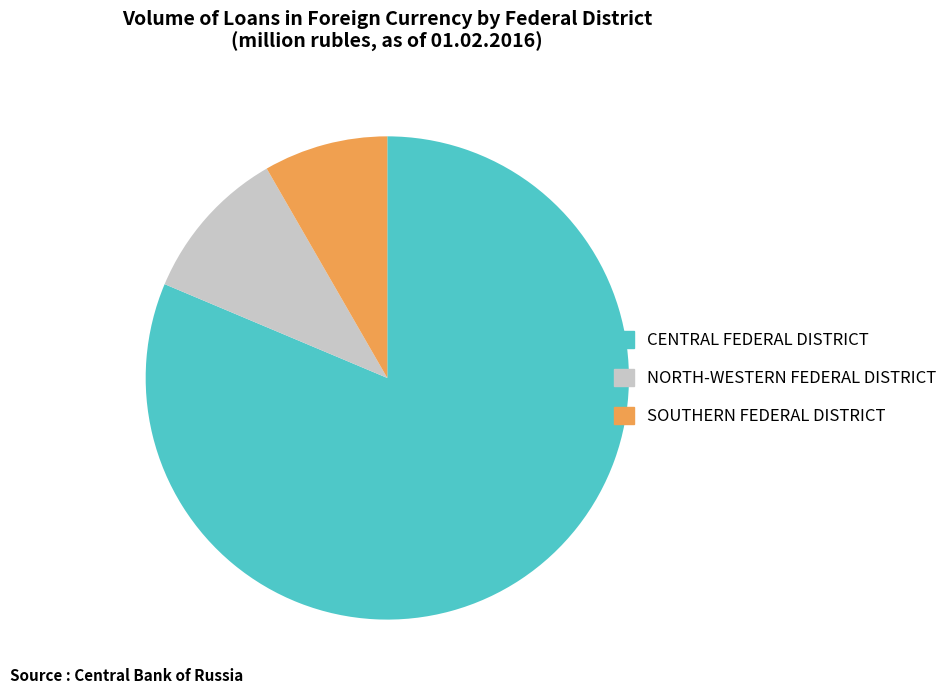

Which slice is the largest?

CENTRAL FEDERAL DISTRICT